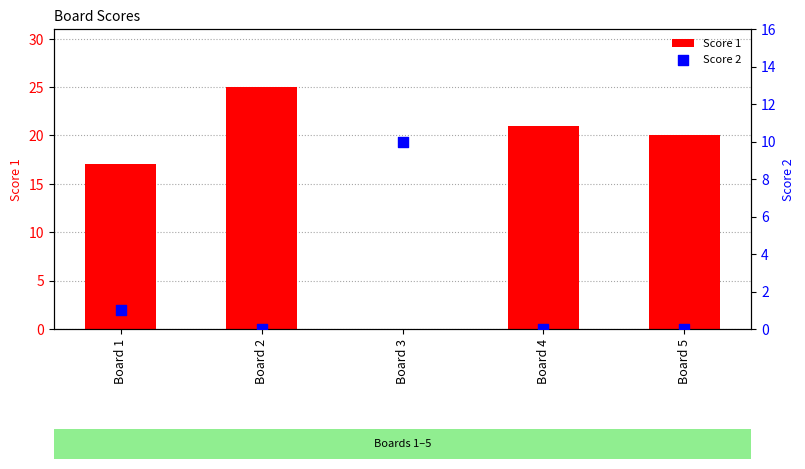

Which series has the widest spread of Y values?

Score 1